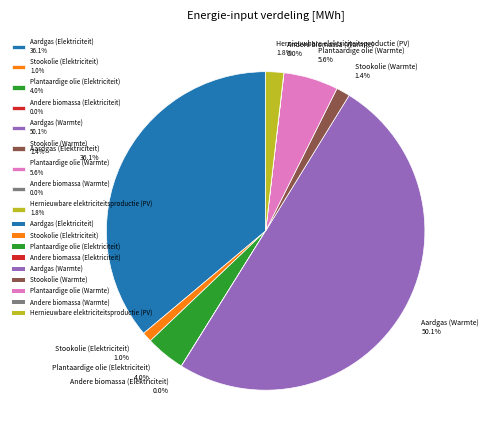

To the nearest percent, what is the average slice percentage?

11%